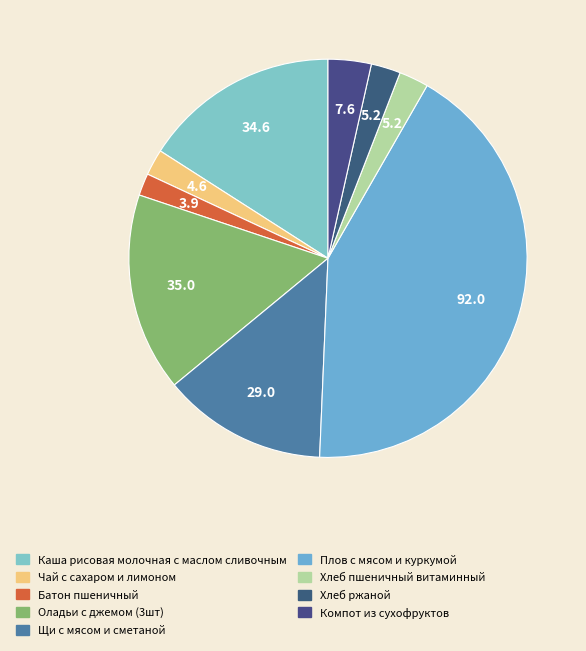

Between Чай с сахаром и лимоном and Каша рисовая молочная с маслом сливочным, which is larger?

Каша рисовая молочная с маслом сливочным